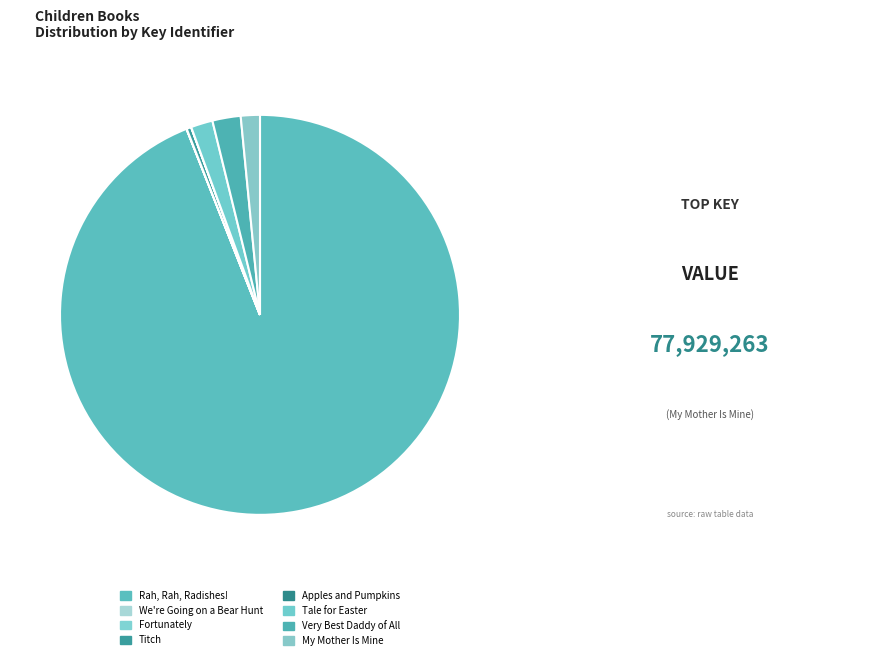

How many slices are in this pie chart?

8